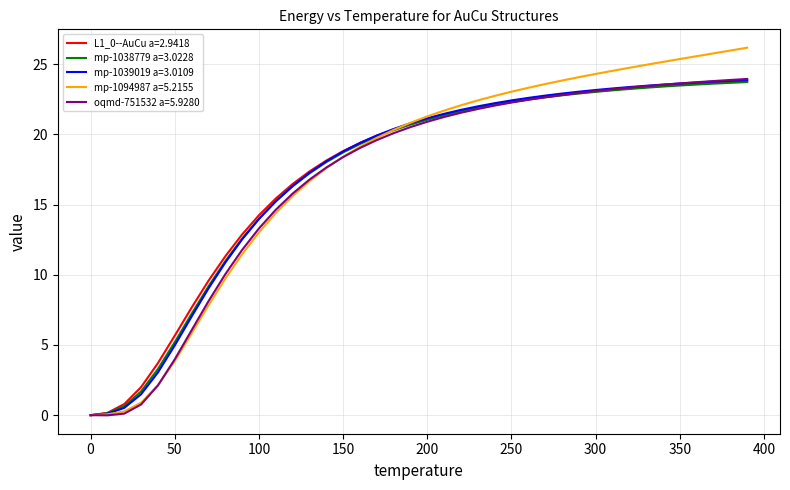

What is the highest value of the mp-1094987 a=5.2155 series?

26.2